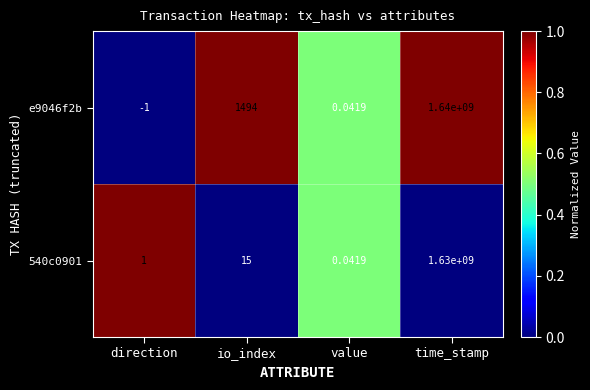

List the labels in order of 540c0901 value, largest first.

time_stamp, io_index, direction, value